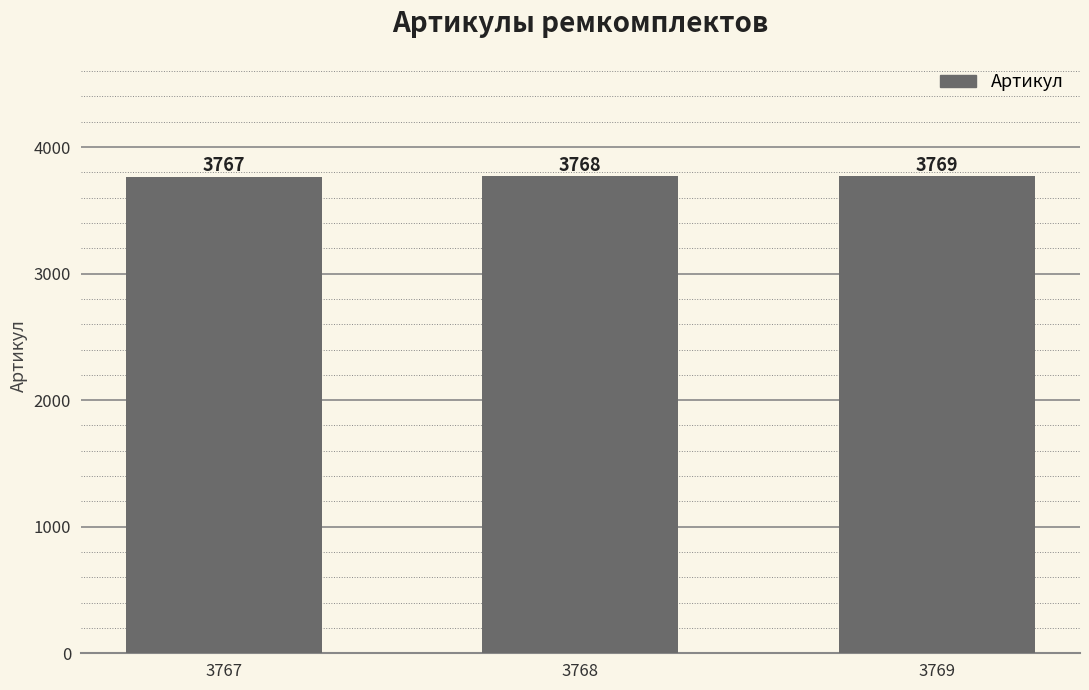

The value at 3769 is 3769. True or false?

True